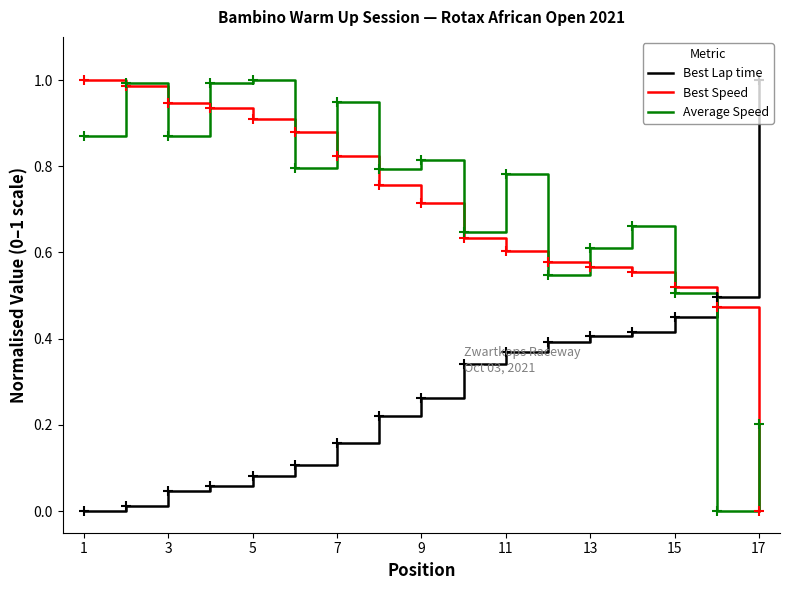

Does the chart display data point markers on the line(s)?

No